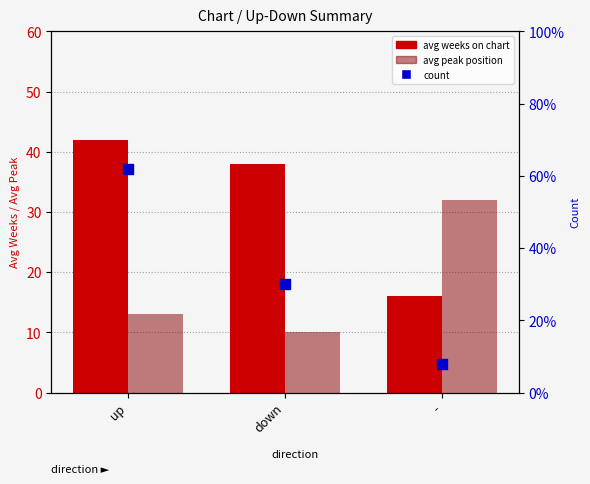

Which series reaches the minimum Y coordinate?

count